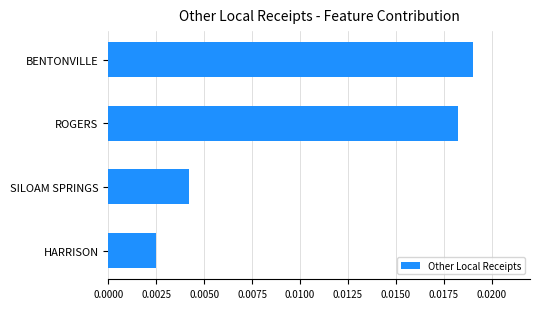

Rank the categories by value from highest to lowest.

BENTONVILLE, ROGERS, SILOAM SPRINGS, HARRISON